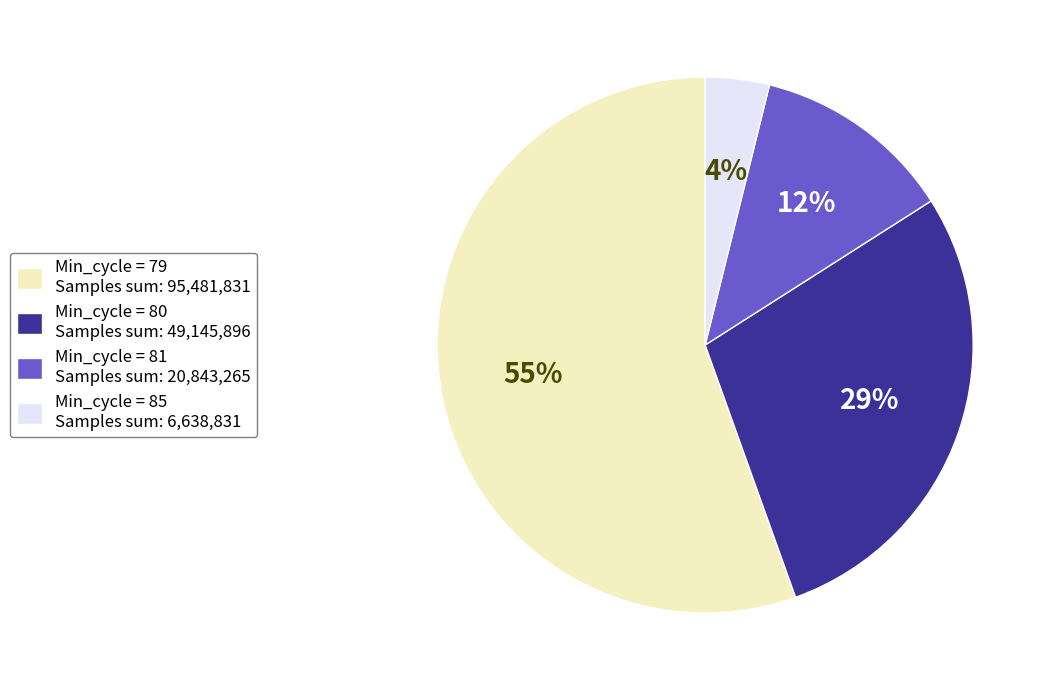

To the nearest percent, what is the average slice percentage?

25%